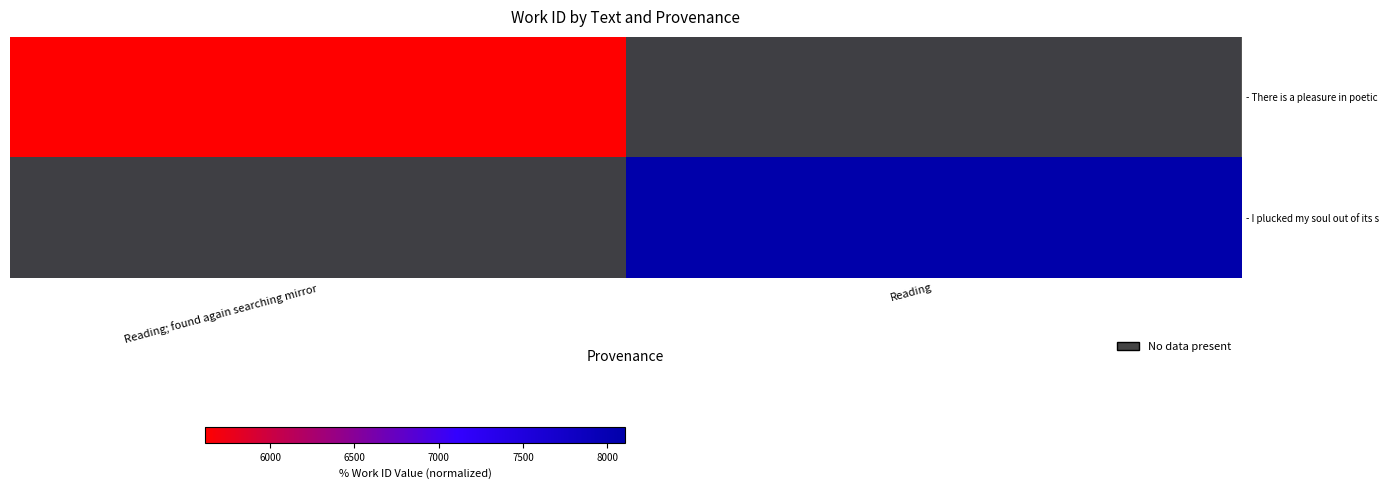

How many positive values does the - I plucked my soul out of its s series have?

1